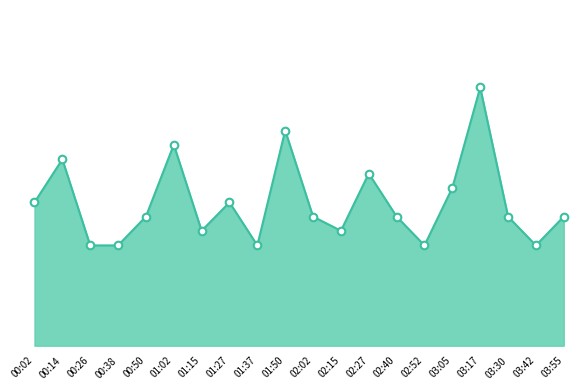

Between 00:26 and 02:15, which is larger?

02:15